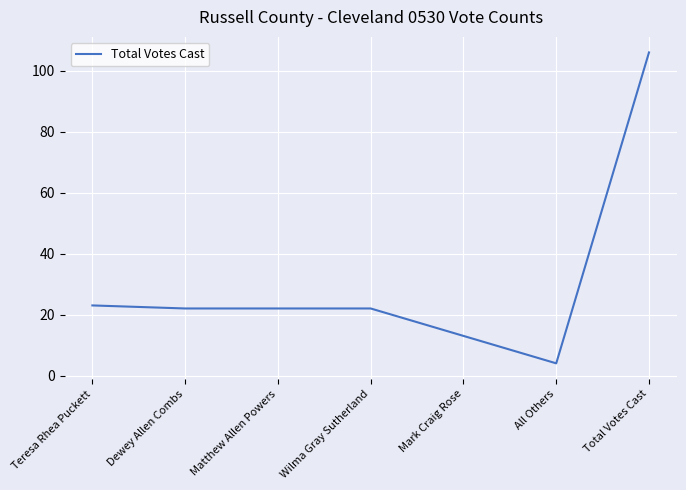

Reading left to right, transcribe all the data shown in this chart.

23	22	22	22	13	4	106